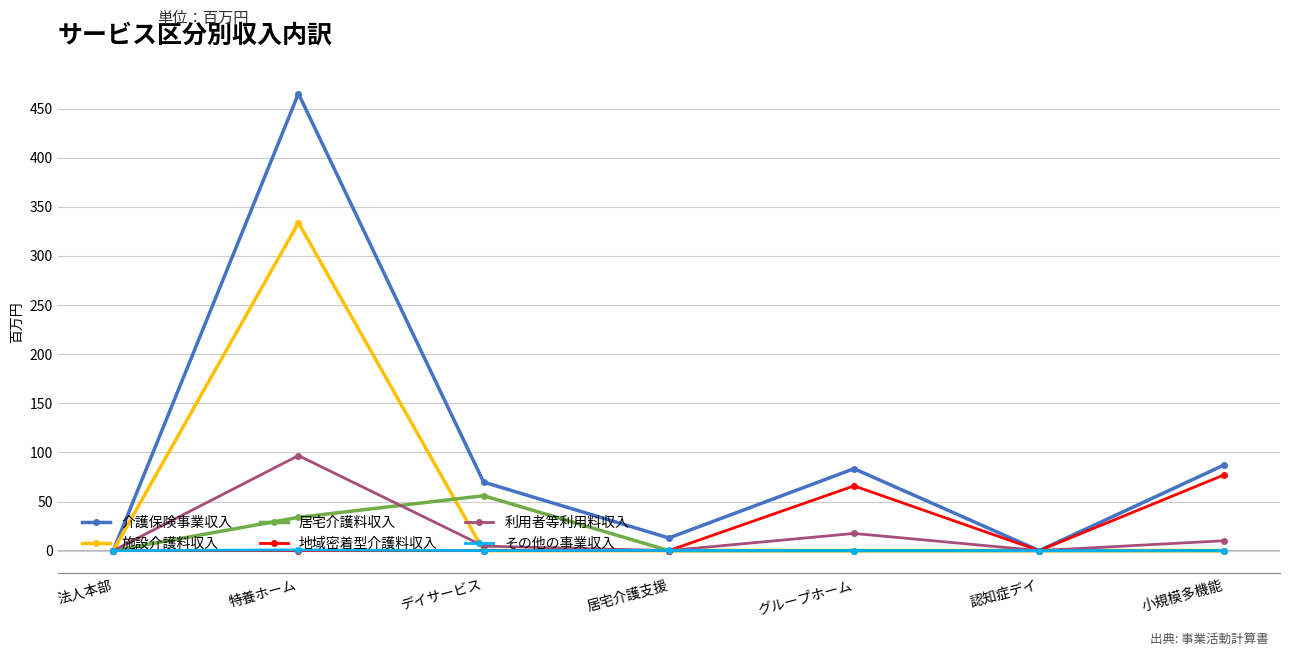

True or false: 居宅介護料収入 has more than 0 interior local peaks.

True